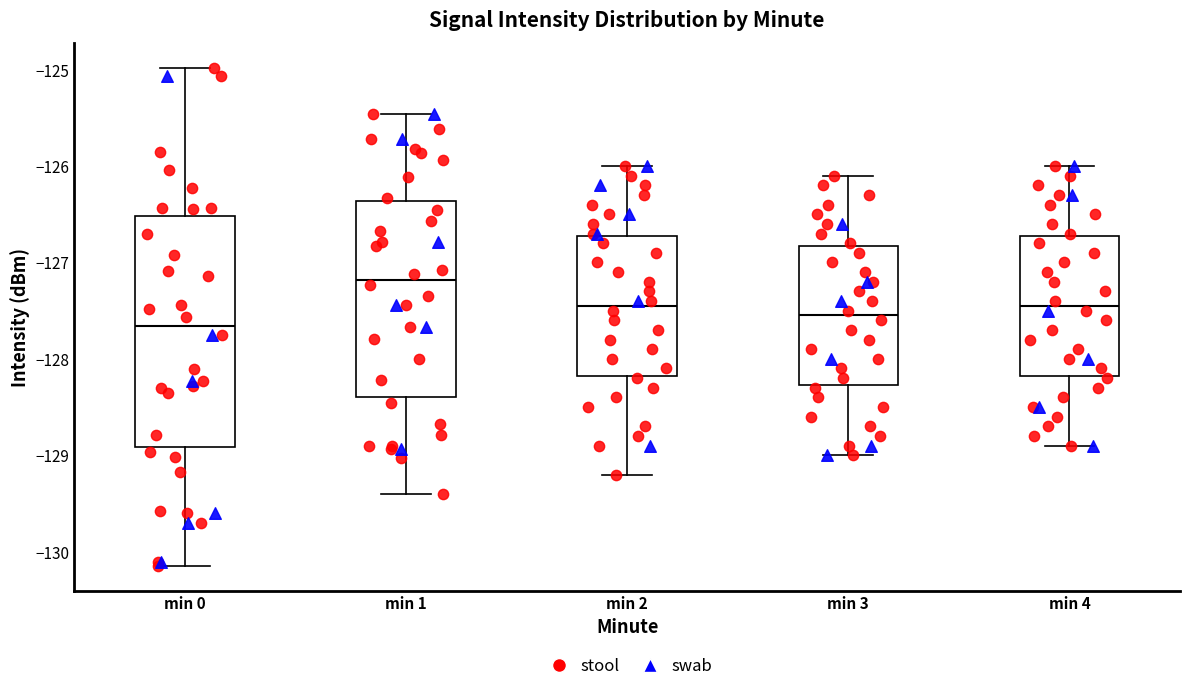

Which box is the tallest, from its lower edge to its upper edge?

min 0